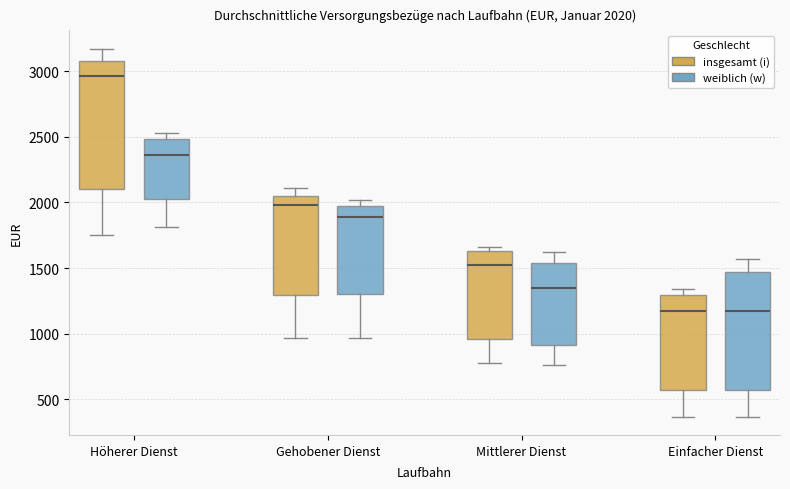

Which box is the tallest, from its lower edge to its upper edge?

Höherer Dienst (insgesamt (i))